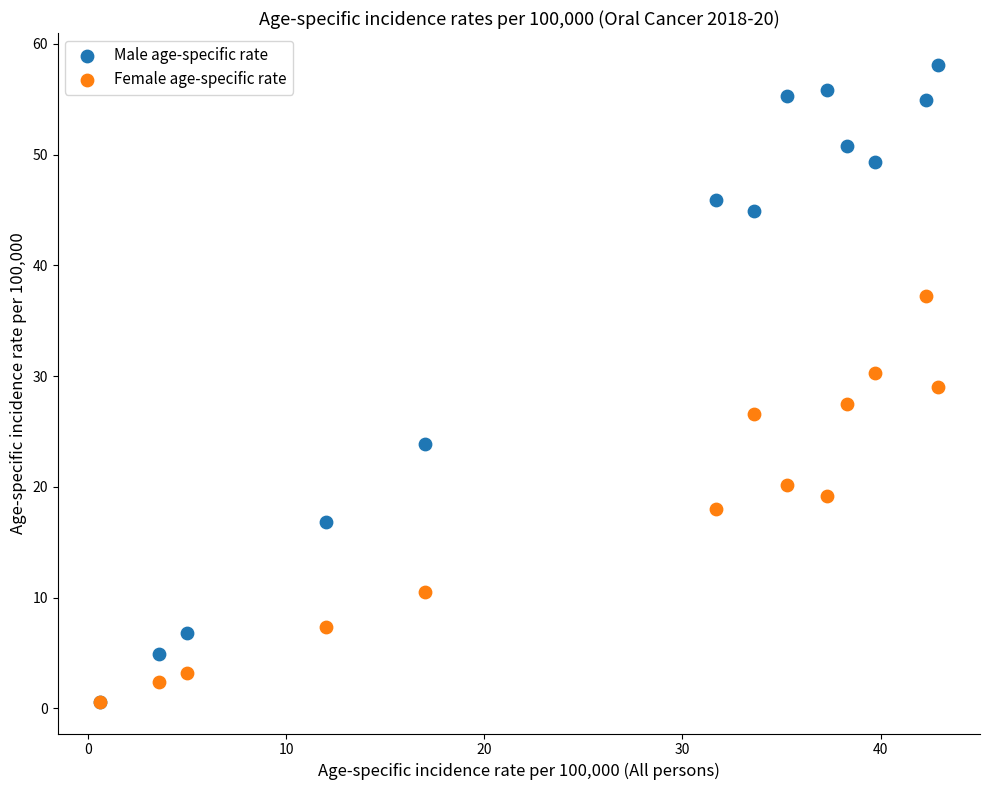

What are all the series names shown in the legend?

Male age-specific rate, Female age-specific rate